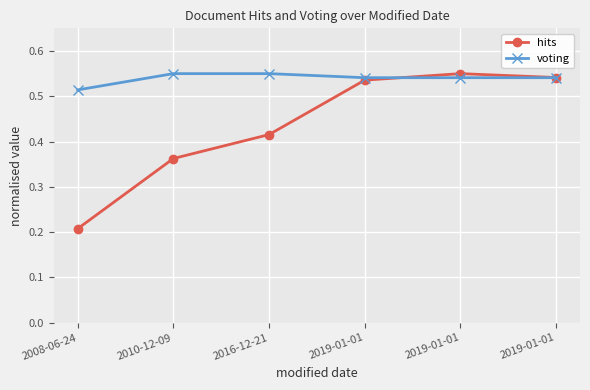

Where is voting nearest to the value 0?

2008-06-24